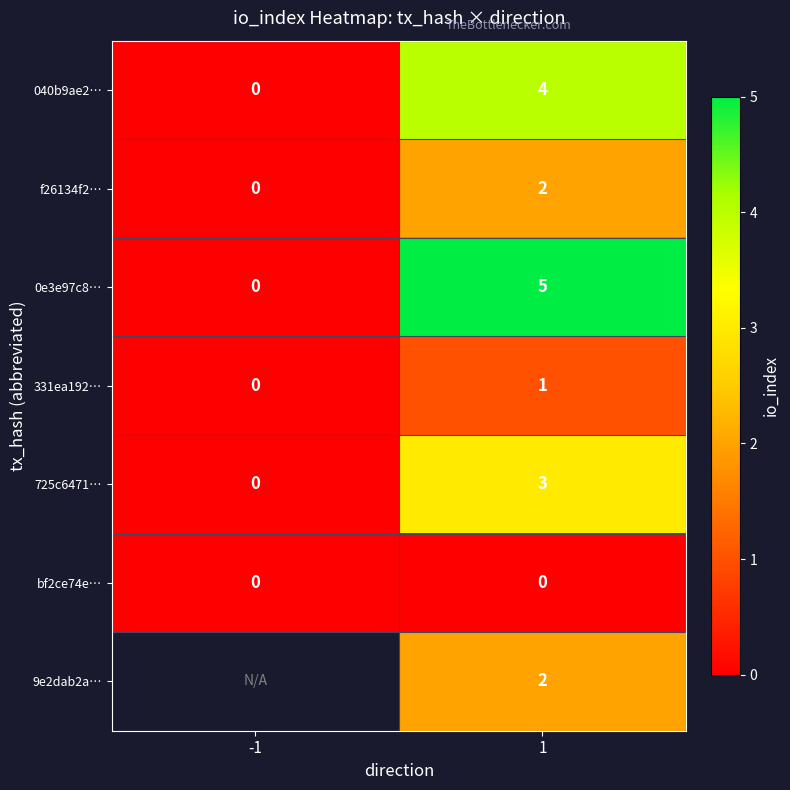

At which category is the sum across all series the highest?

1